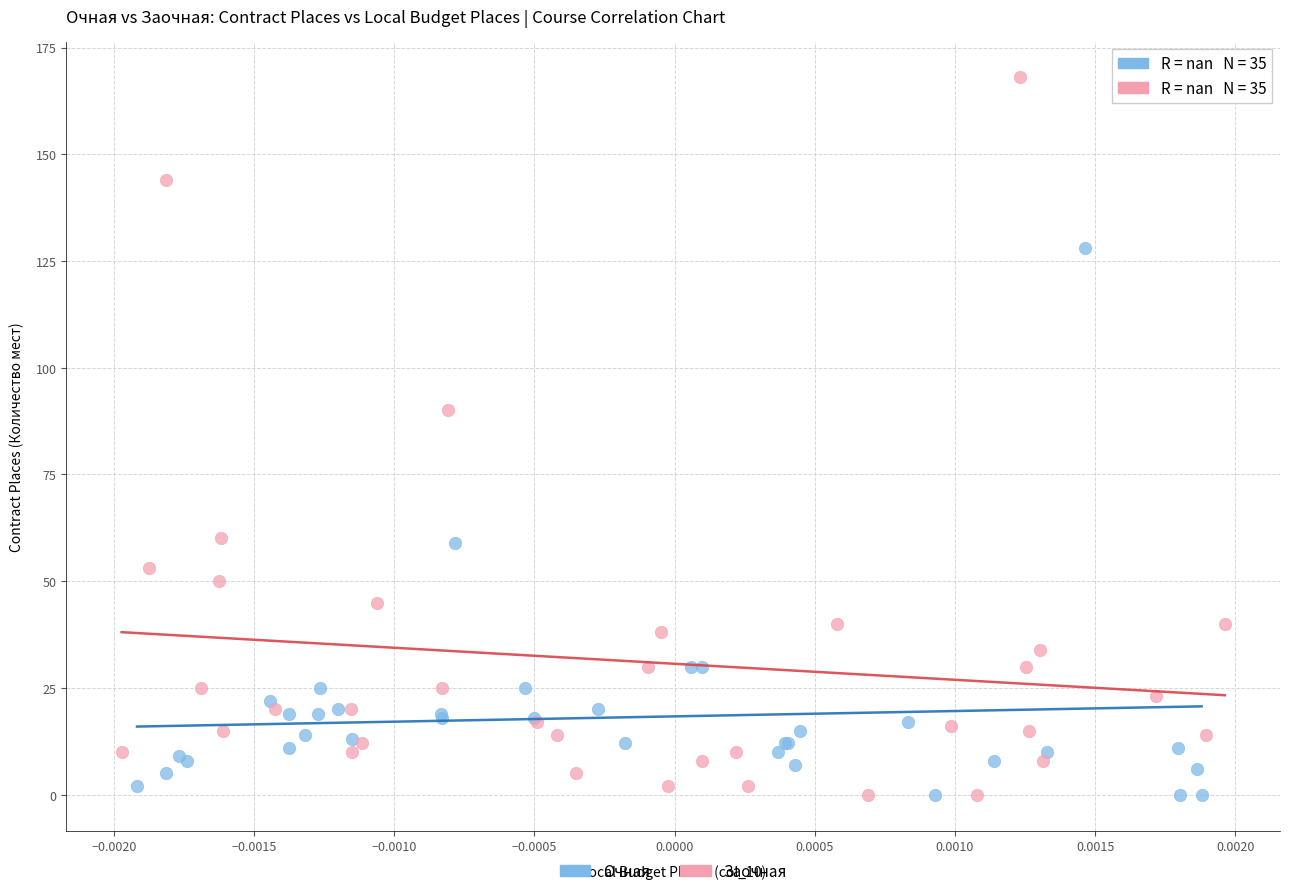

Which series contains the highest Y value?

Заочная